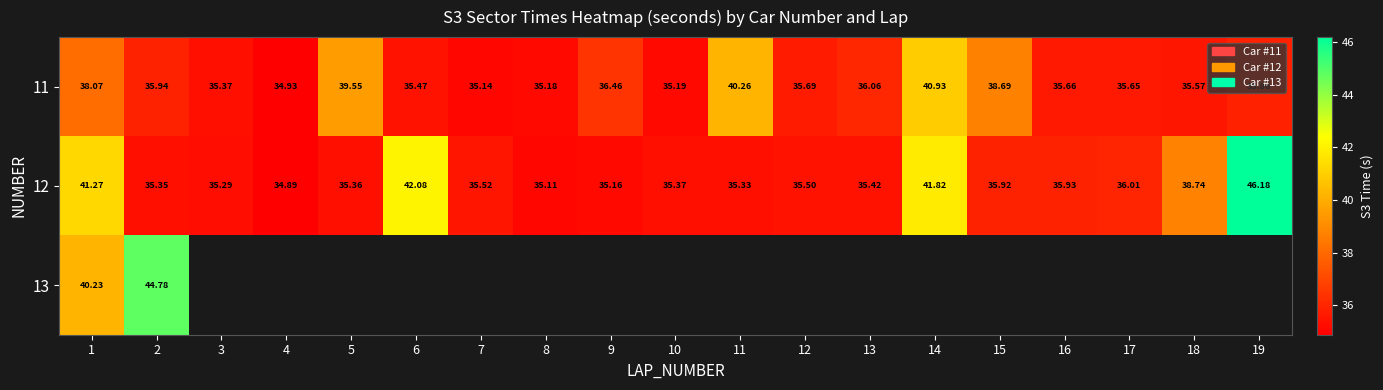

True or false: 11 has a value of 17.0 at 1.

False